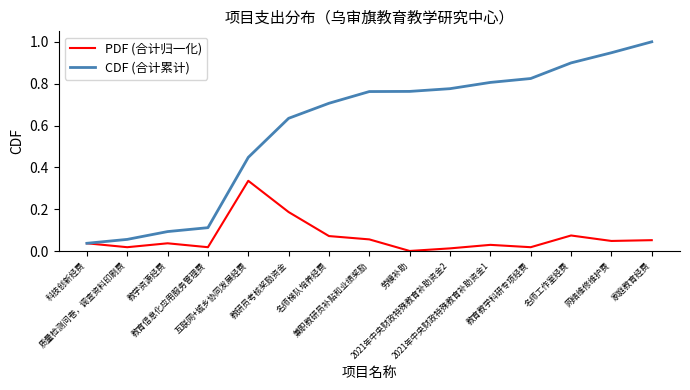

Does the chart have visible grid lines?

No